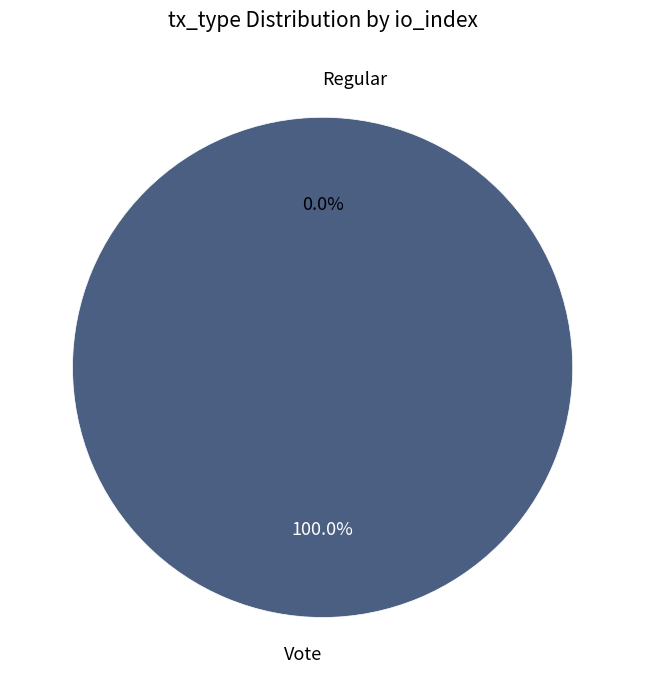

Is there a majority slice in this chart?

Yes